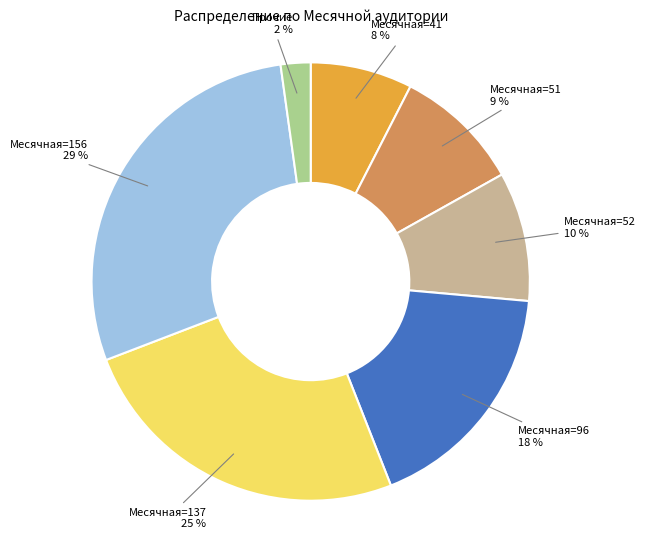

To the nearest percent, what is the average slice percentage?

14%